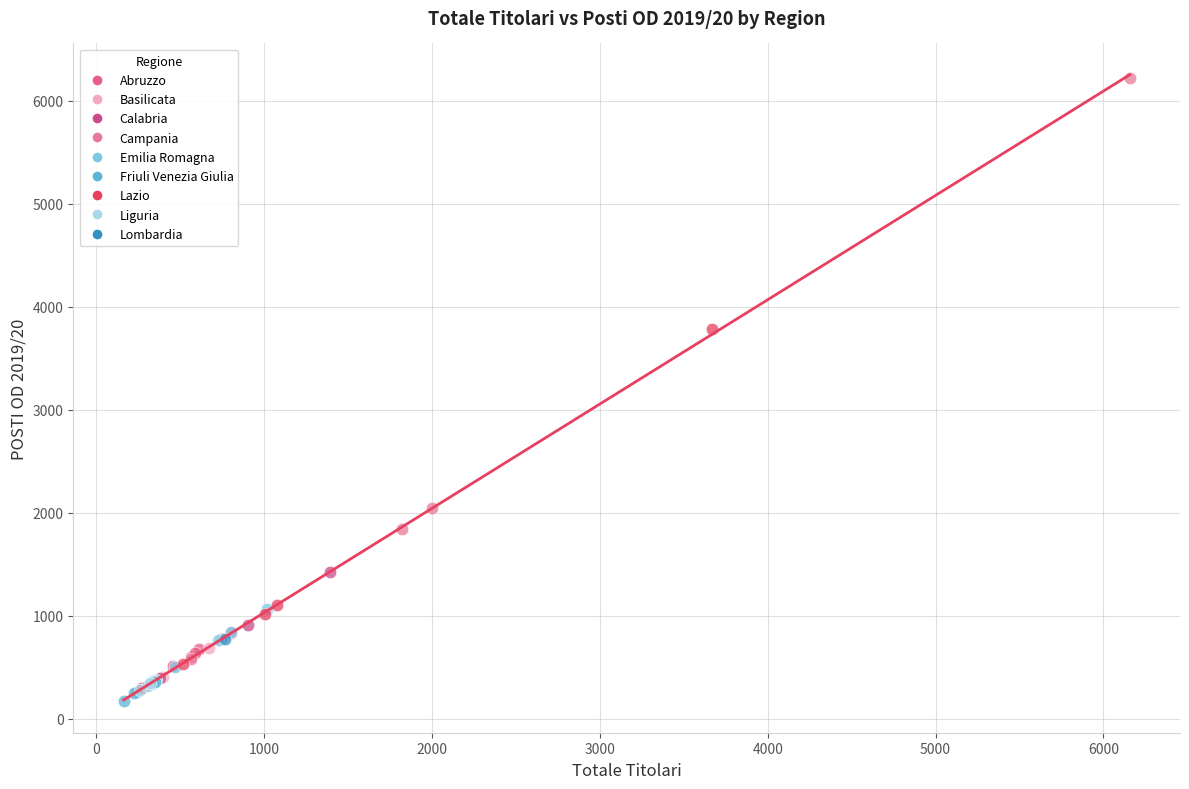

What are all the series names shown in the legend?

Abruzzo, Basilicata, Calabria, Campania, Emilia Romagna, Friuli Venezia Giulia, Lazio, Liguria, Lombardia